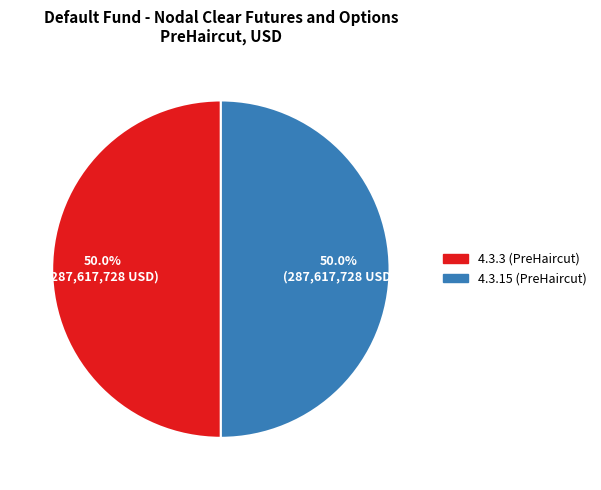

How many segments does this pie chart have?

2